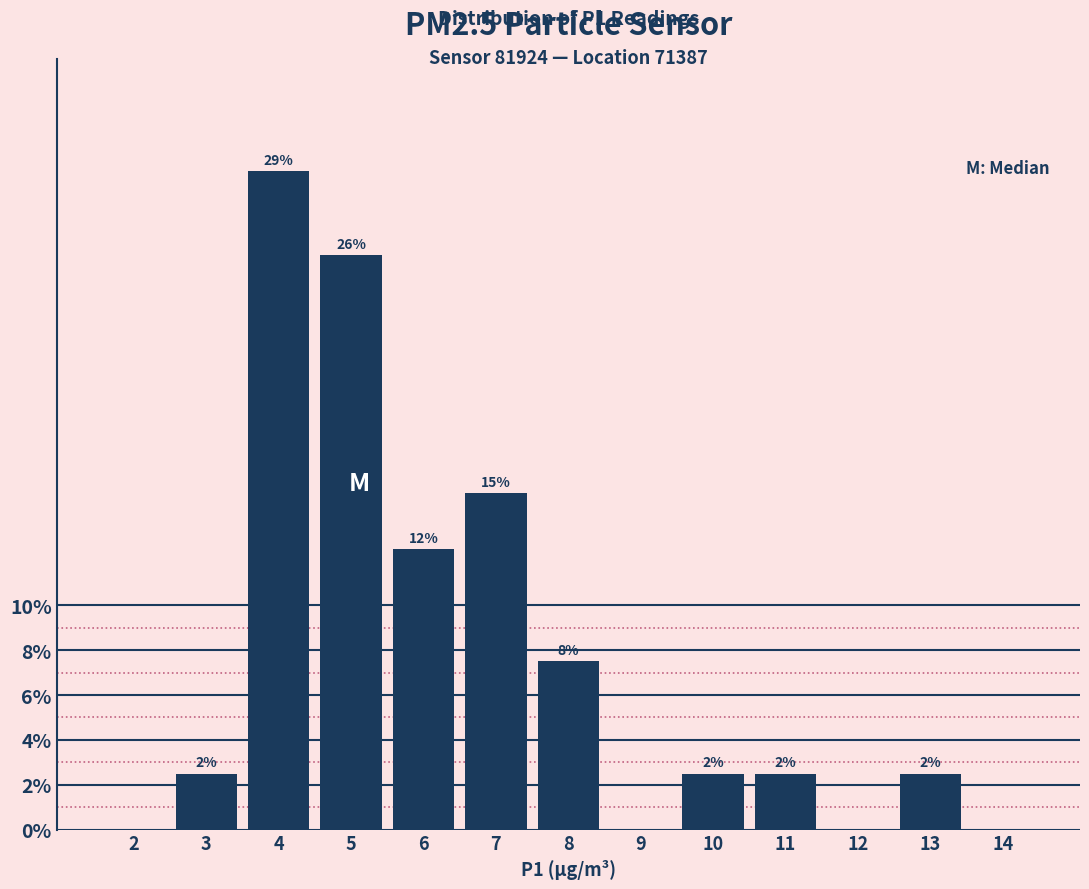

Are the bars horizontal?

No